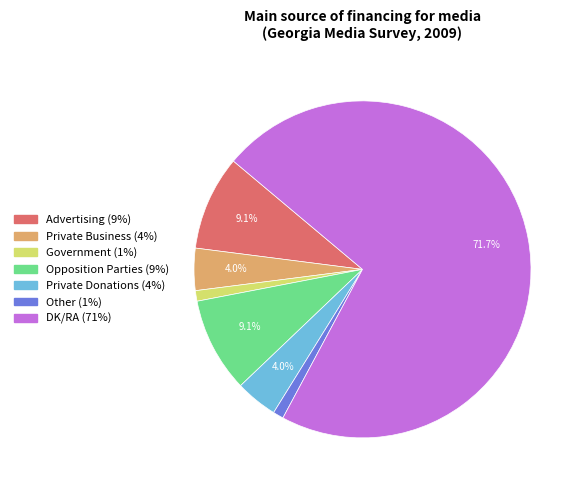

Which category has the biggest portion of the pie?

DK/RA